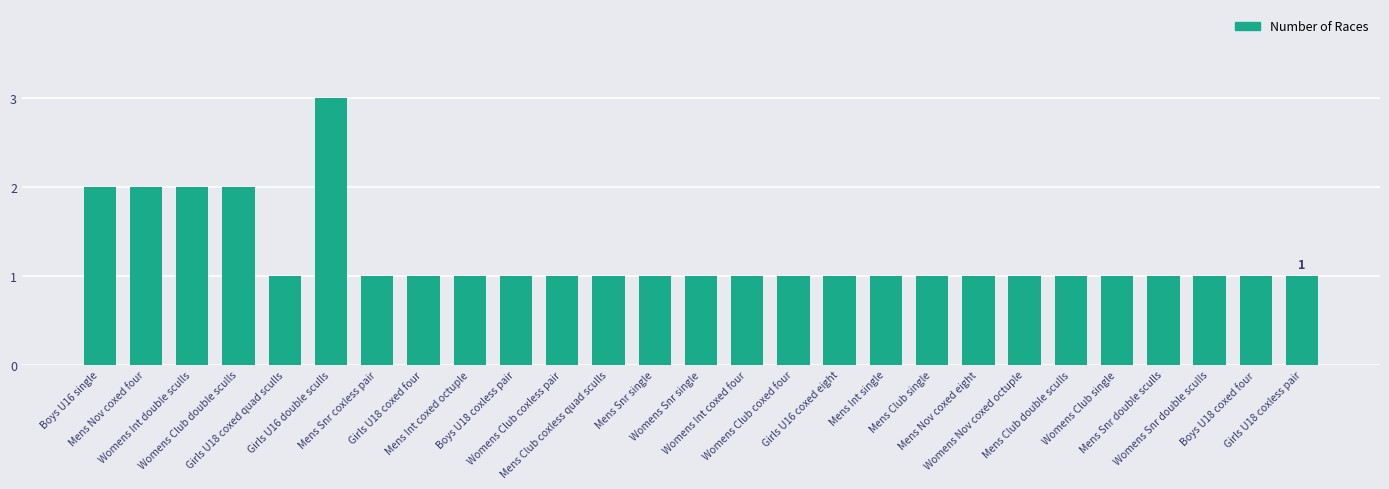

What is the sum of all values?

33